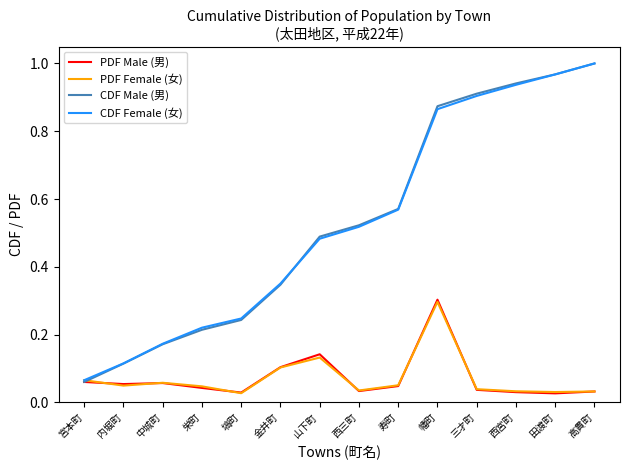

List the labels in order of CDF Female (女) value, smallest first.

宮本町, 内堀町, 中城町, 栄町, 塙町, 金井町, 山下町, 西三町, 寿町, 幡町, 三才町, 西宮町, 田渡町, 高貫町